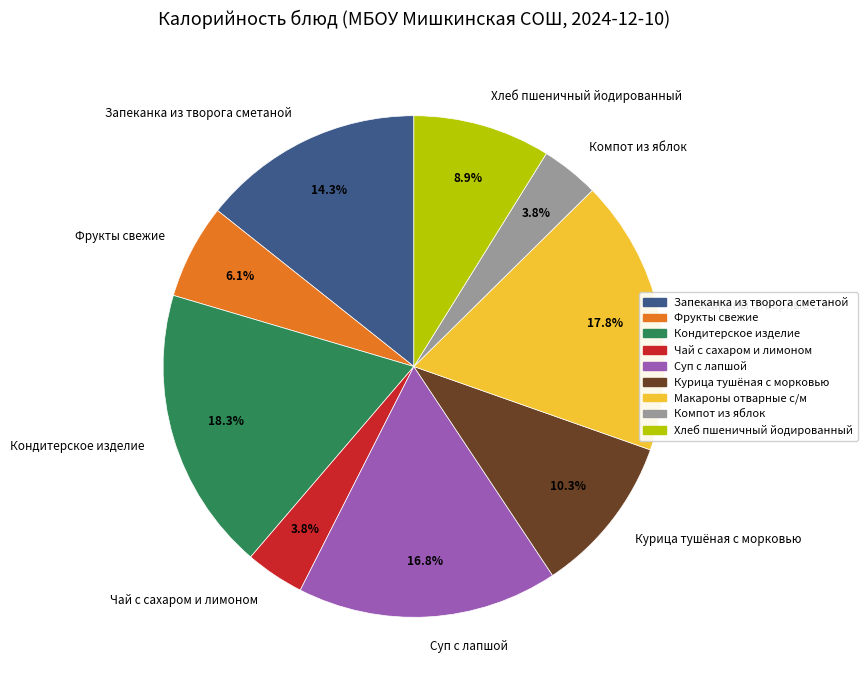

To the nearest percent, what percentage of the pie is Кондитерское изделие?

18%